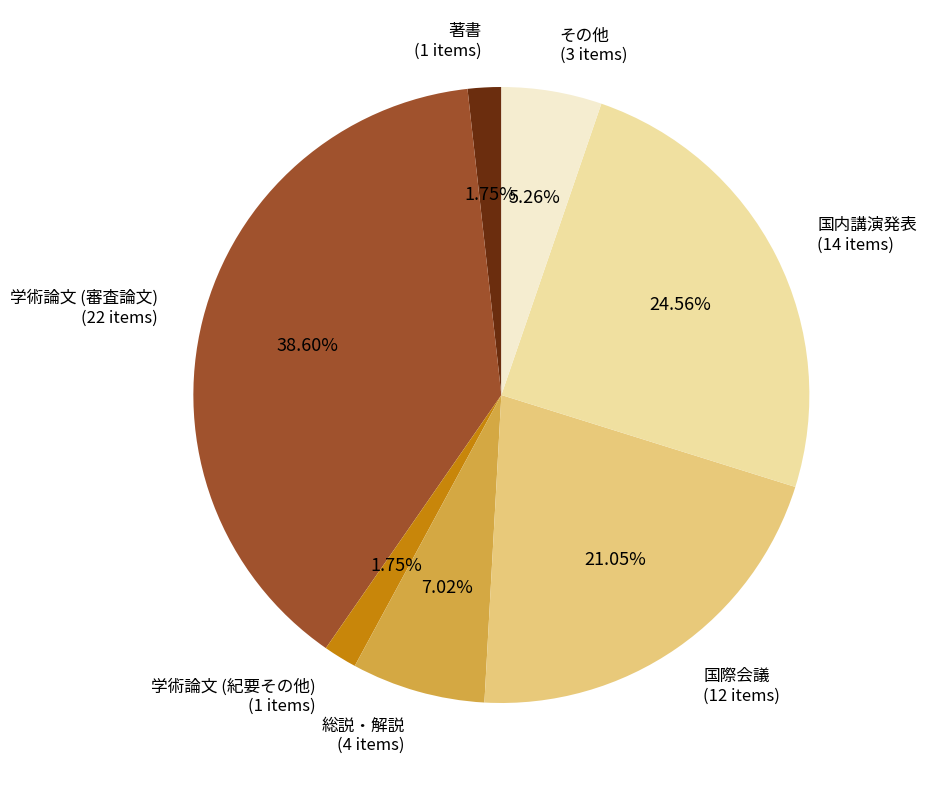

Is the sum of 国際会議 and 学術論文 (紀要その他) greater than half?

No